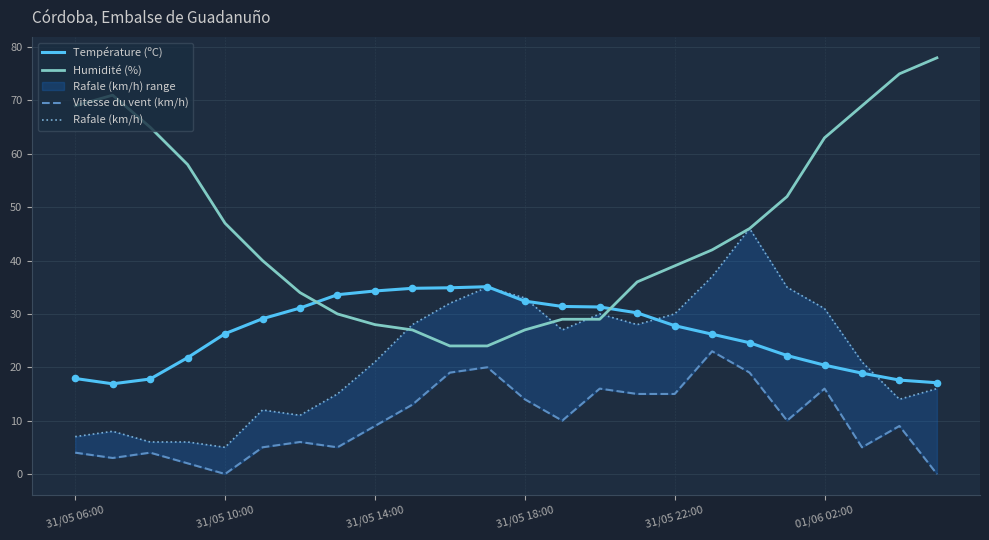

Which series has the widest spread of Y values?

Humidité (%)